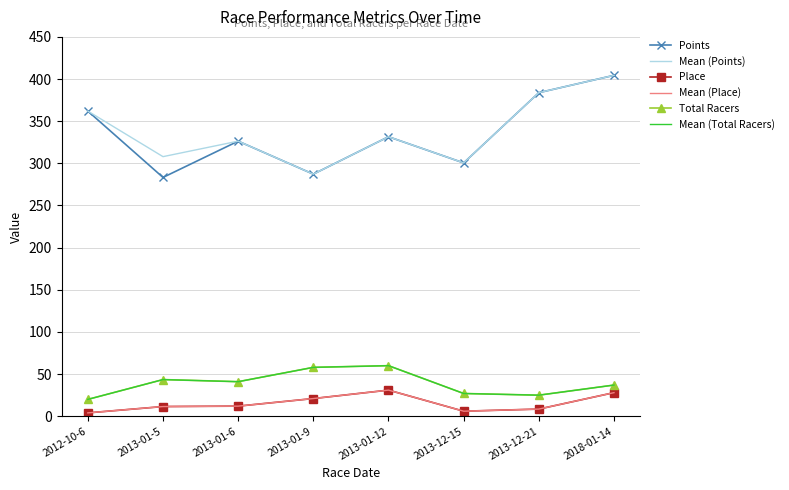

What is the difference between the Points values at 2018-01-14 and 2013-01-12?

72.8